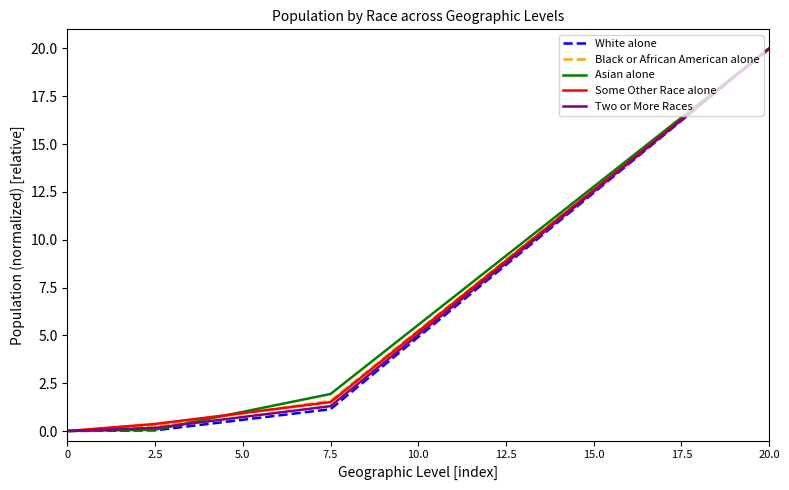

True or false: Two or More Races has more than 1 interior local peaks.

False